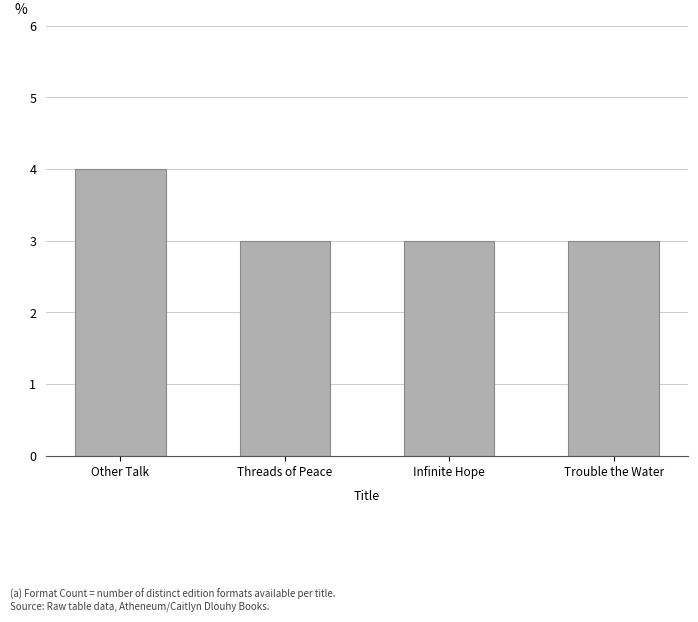

Reading left to right, extract all data points from this chart.

Other Talk=4	Threads of Peace=3	Infinite Hope=3	Trouble the Water=3